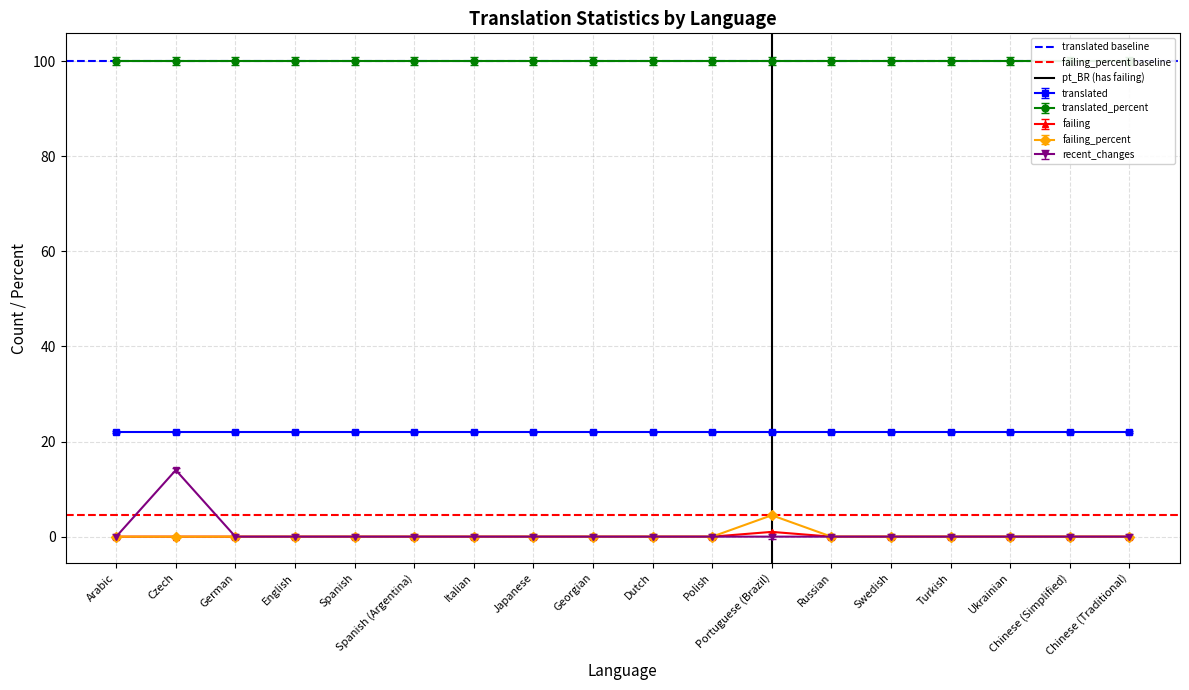

What is the highest value of the recent_changes series?

14.0